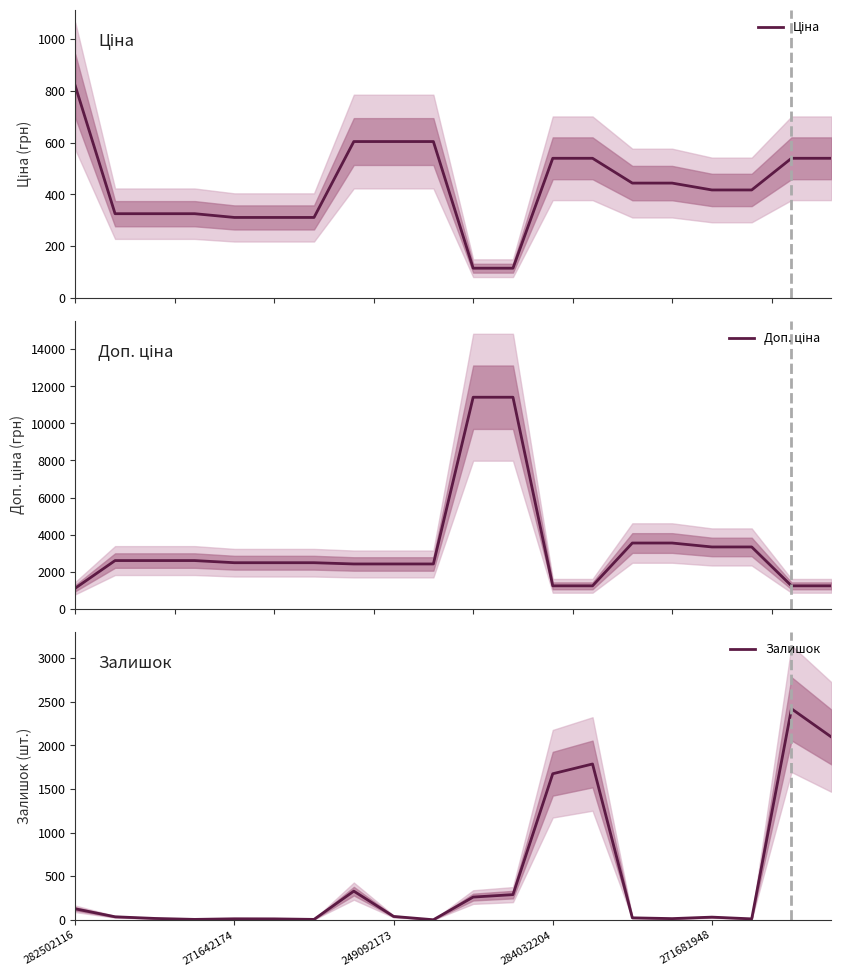

The Залишок series shows 38 at 249092173. True or false?

True